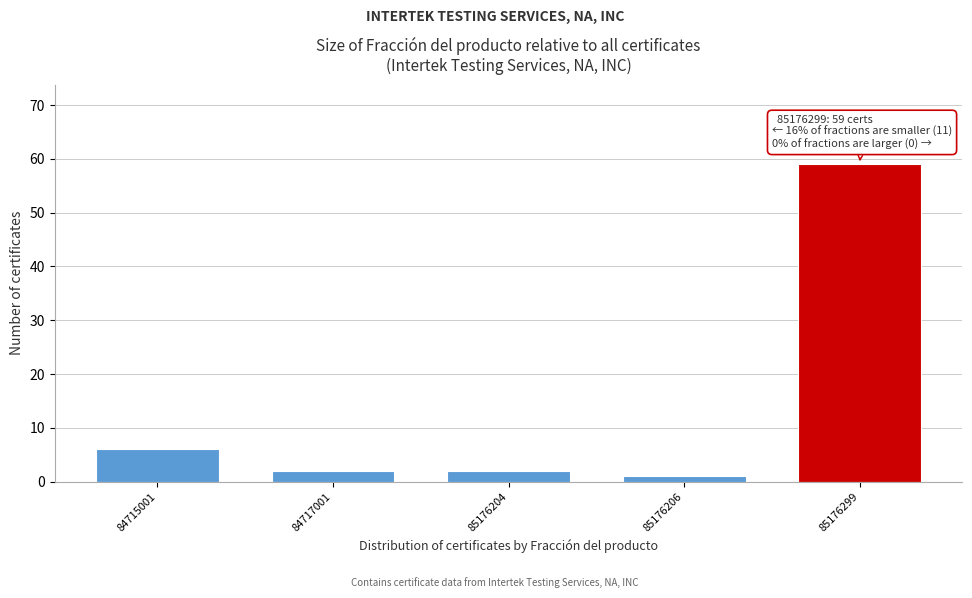

Reading left to right, transcribe all the data shown in this chart.

6	2	2	1	59